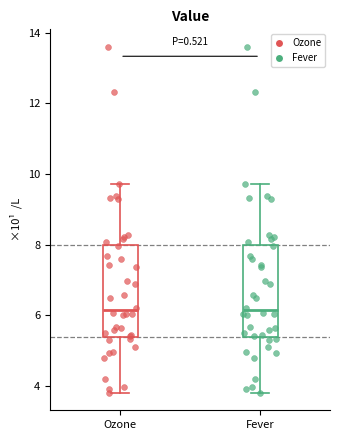

Where does the median line of the box for Fever sit on the y-axis? The values are not printed on the chart, so give them approximately, as read against the axis.

6.2